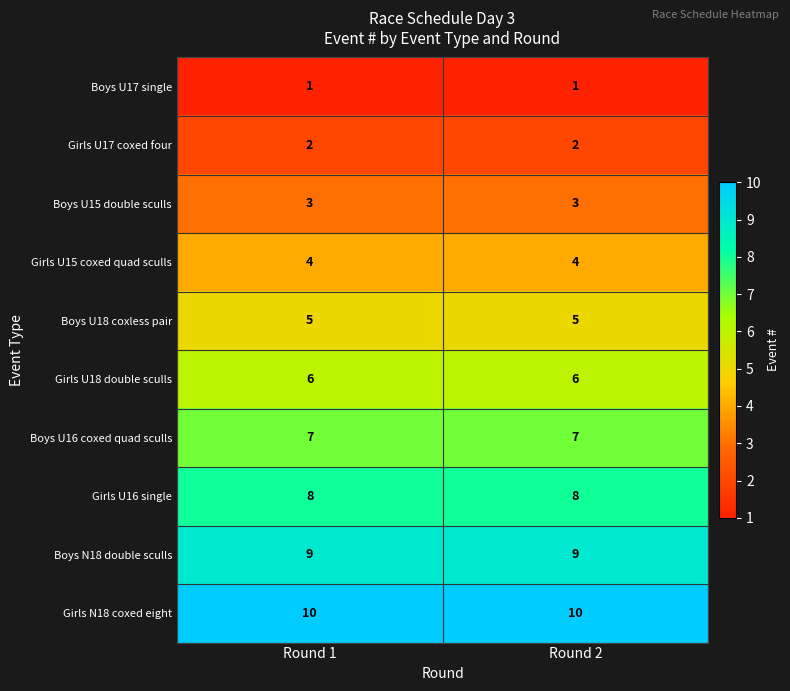

What is the difference between the highest and lowest values at Round 1?

9